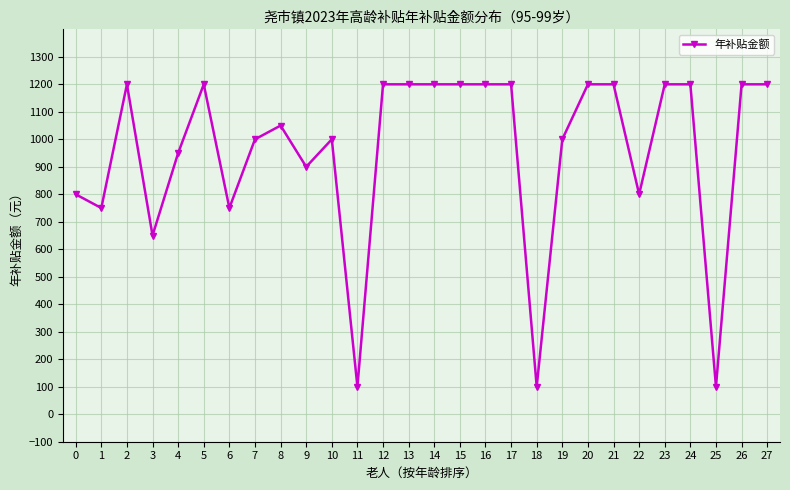

What is the smallest value displayed?

100